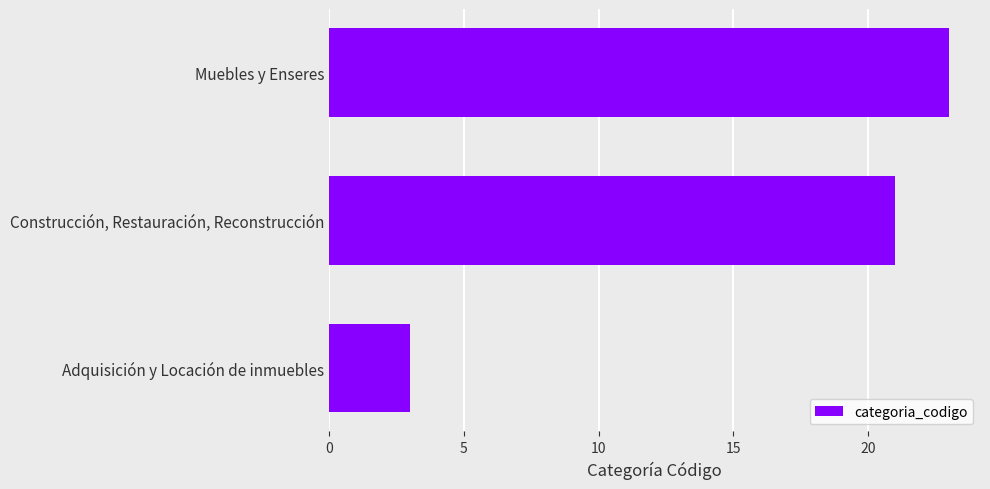

What is the change in value from Adquisición y Locación de inmuebles to Construcción, Restauración, Reconstrucción?

+18